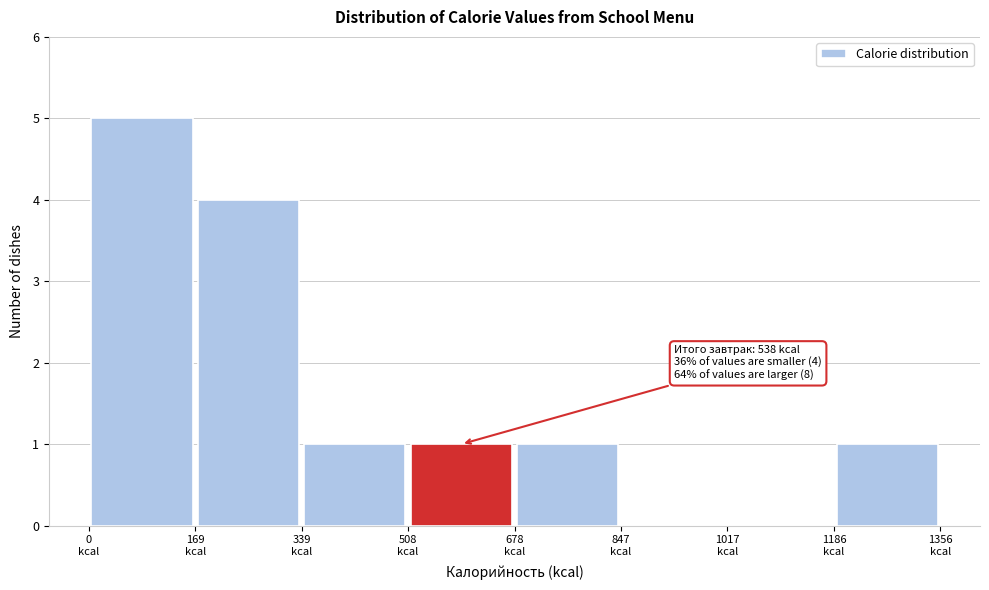

Over which range of the x-axis is the bar tallest?

0 to 160